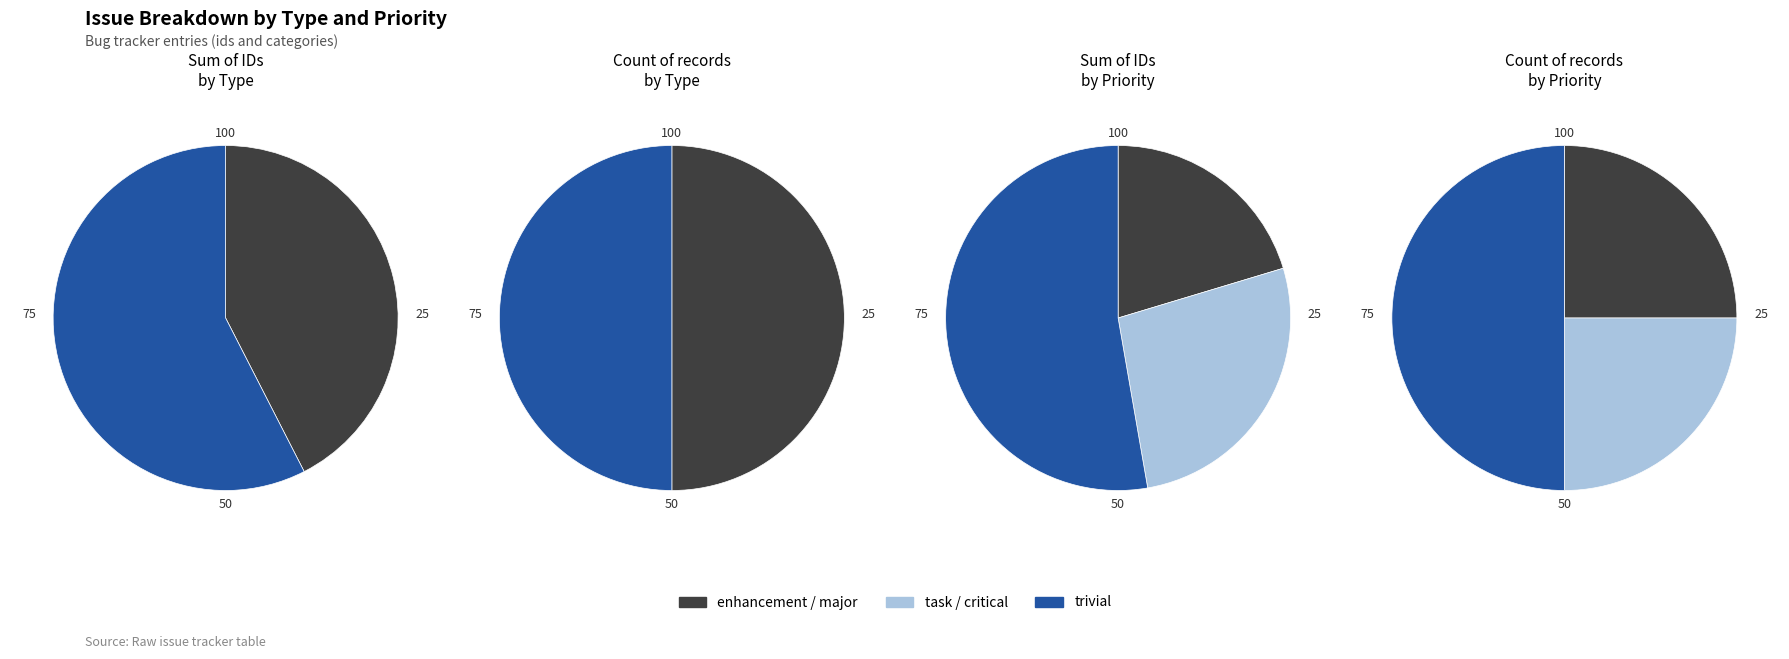

To the nearest percent, what is the difference between the largest and smallest slice percentages?

13%